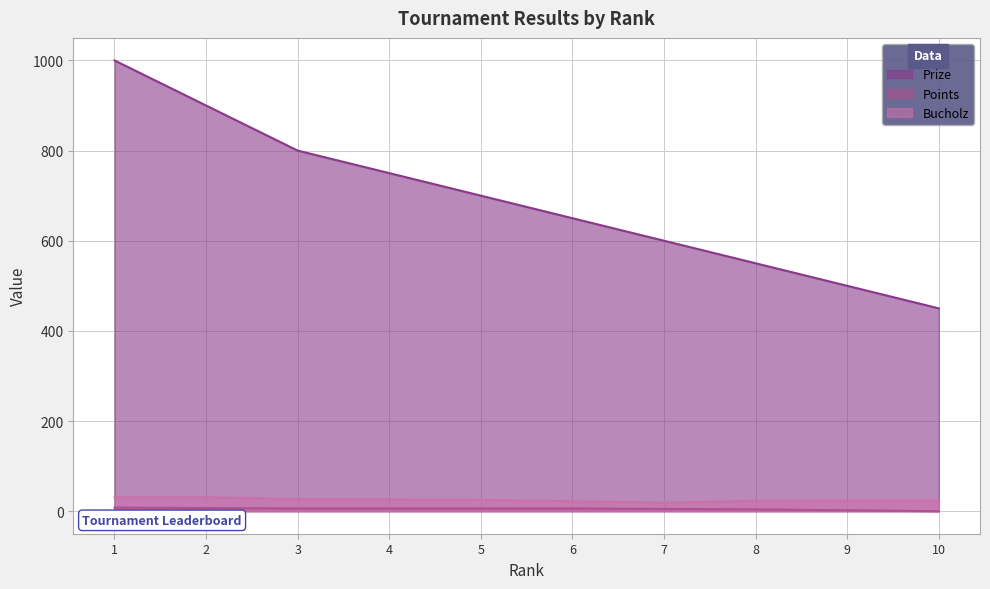

True or false: Prize and Bucholz cross at least once.

False